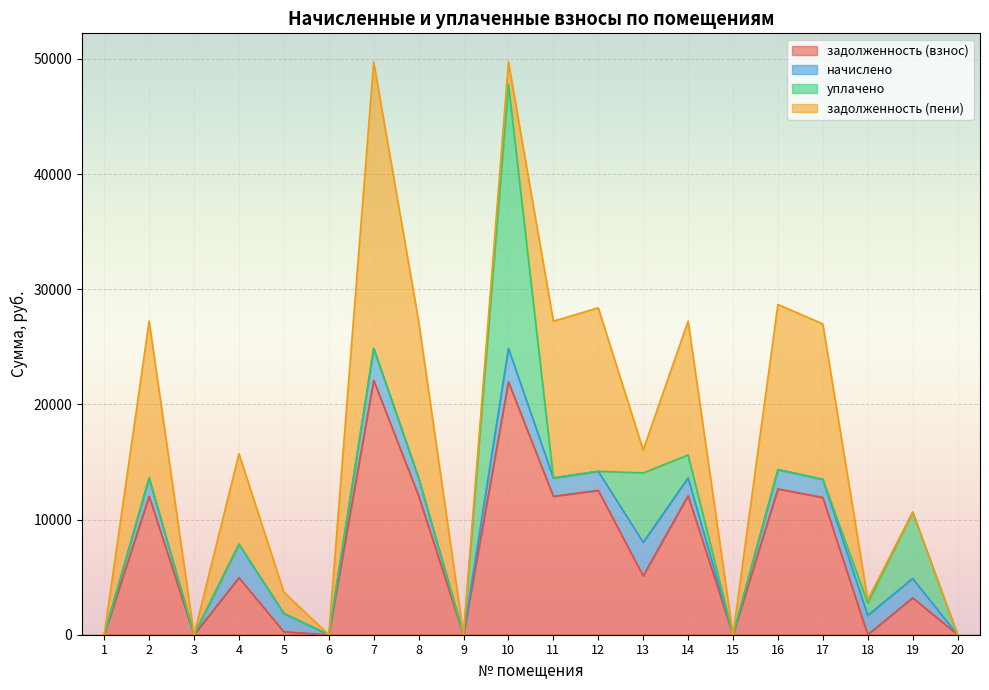

Which series has the widest spread of values?

задолженность (пени)